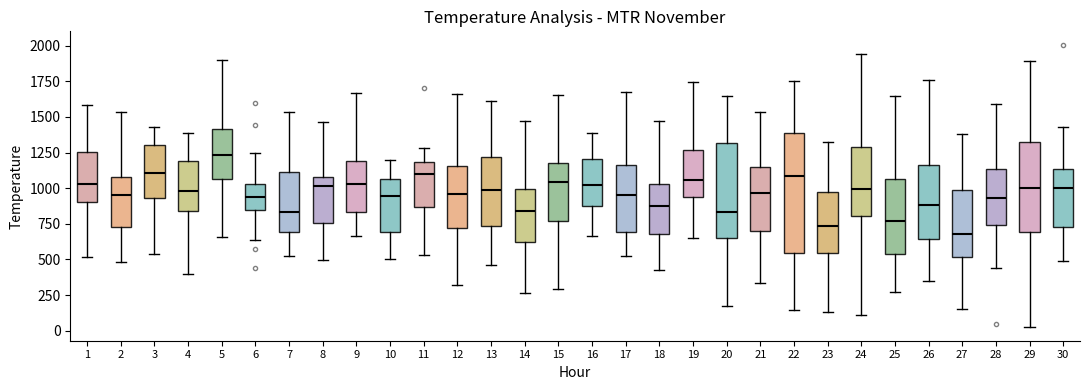

Where does the lower whisker of the box at x = 21 end on the y-axis? The values are not printed on the chart, so give them approximately, as read against the axis.

350